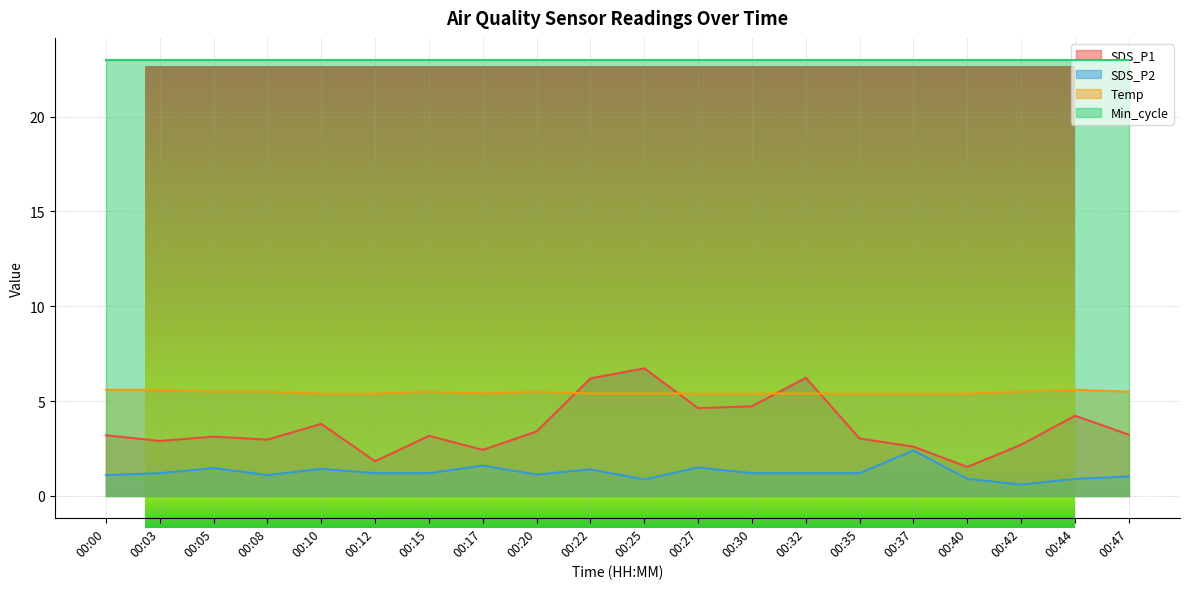

What are all the series names shown in the legend?

SDS_P1, SDS_P2, Temp, Min_cycle